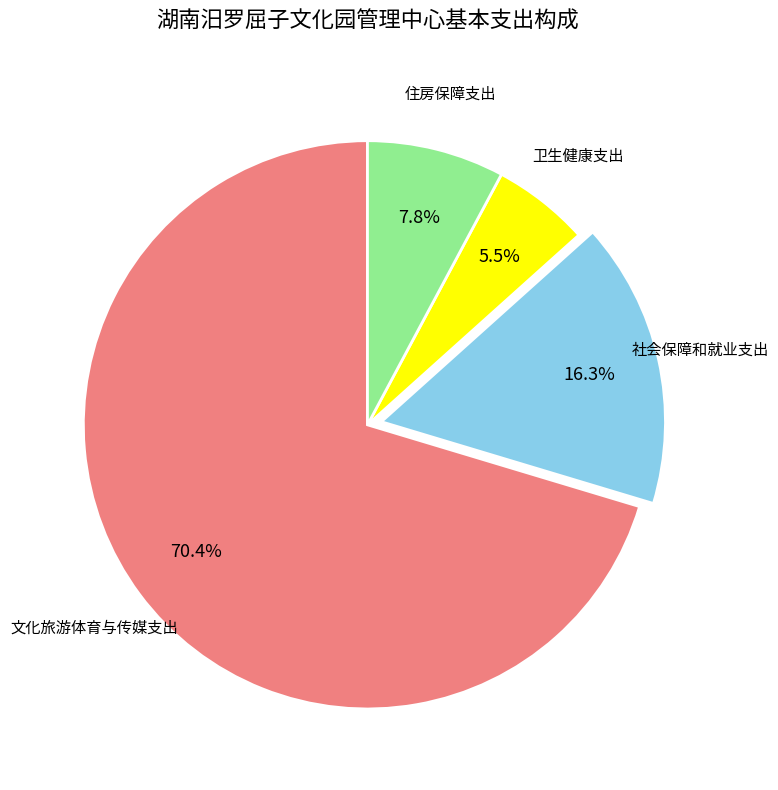

Does any single category account for the majority?

Yes